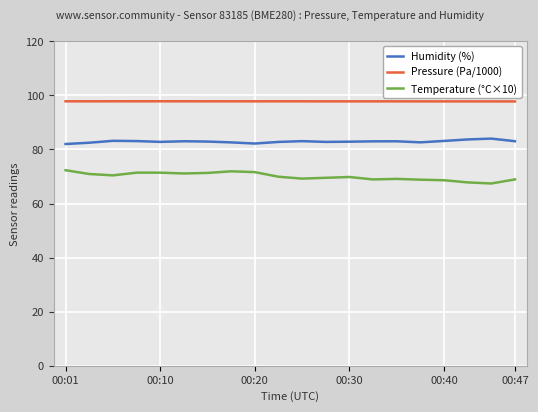

True or false: Pressure (Pa/1000) and Temperature (°C×10) cross at least once.

False